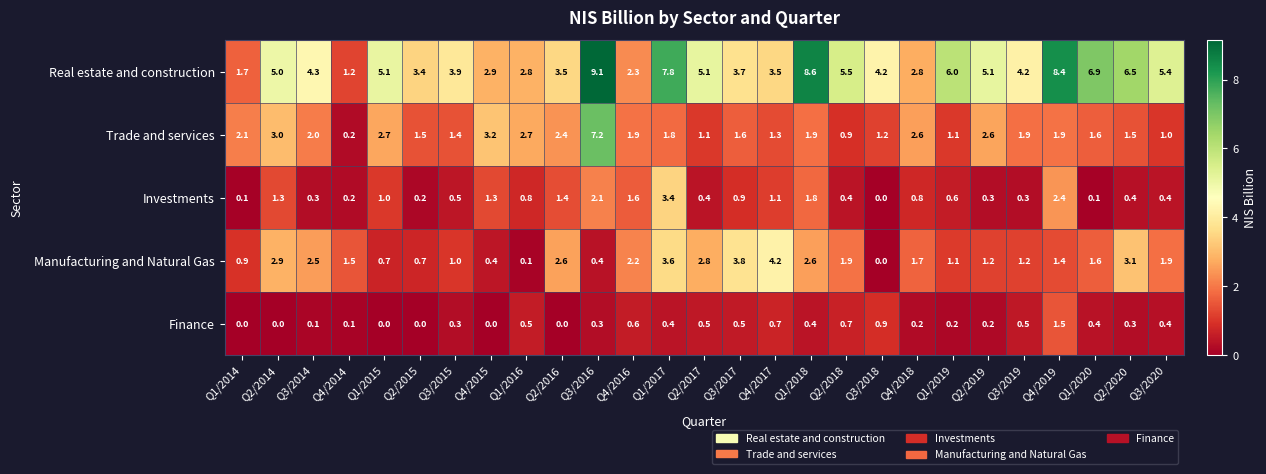

What is the spread (max minus min) of values at Q3/2015?

3.6